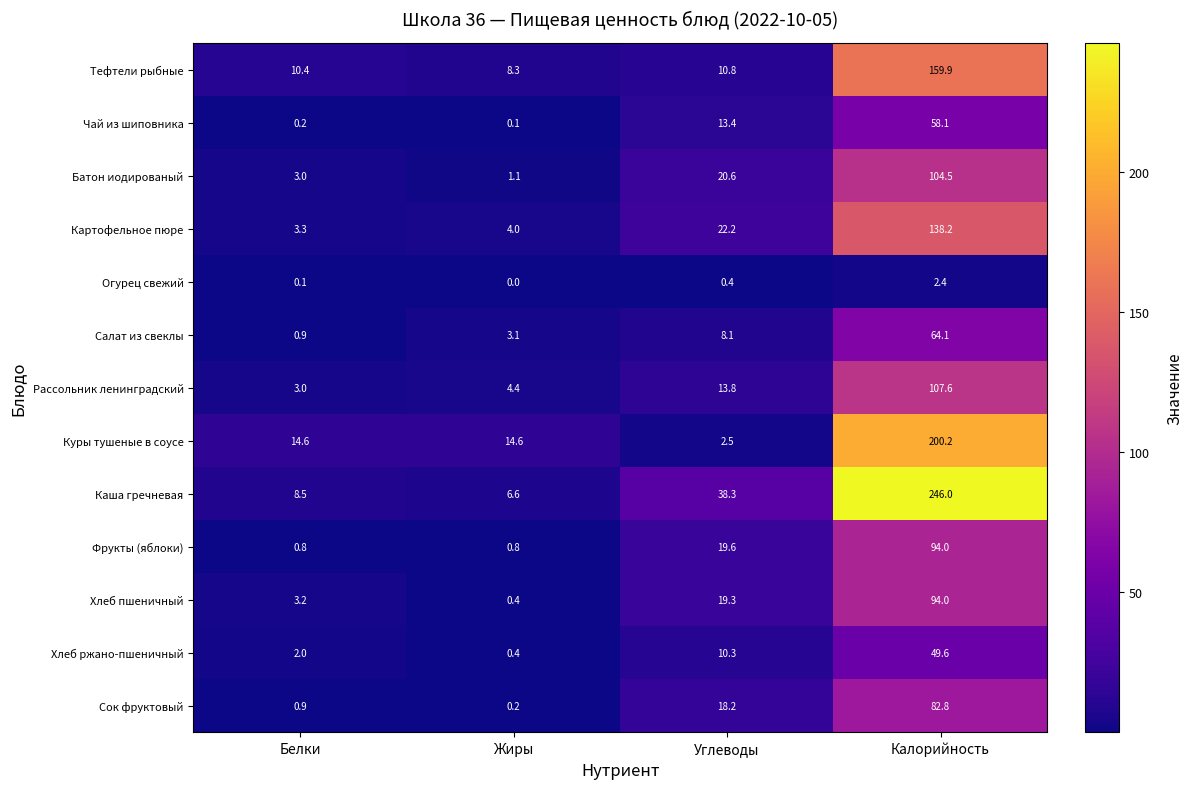

What is the difference between the maximum and minimum values in the Салат из свеклы series?

63.2